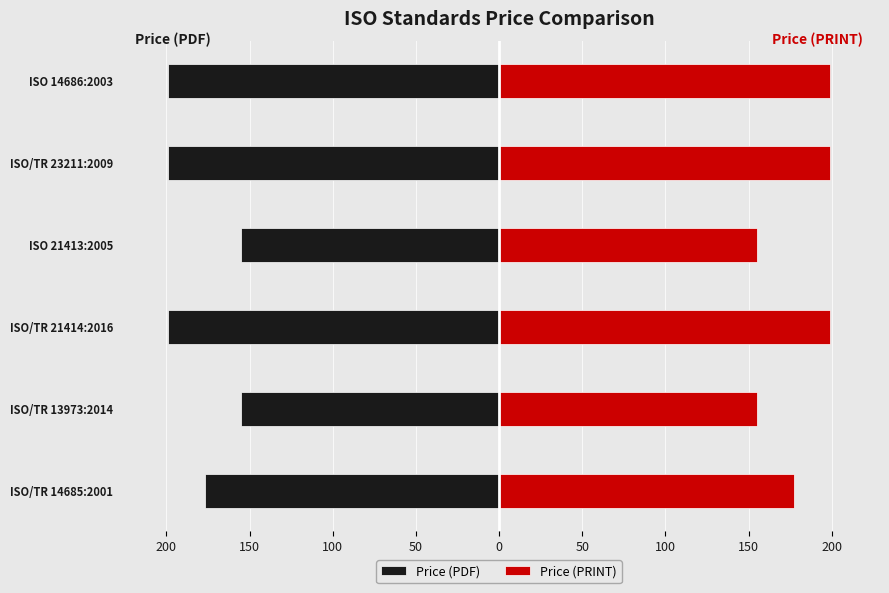

Between ISO 14686:2003 and ISO/TR 14685:2001, which is larger?

ISO/TR 14685:2001